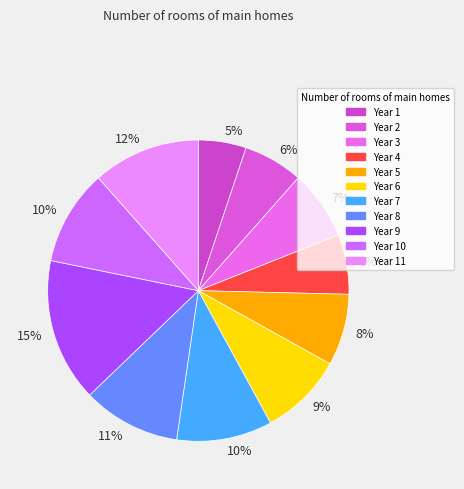

What percentage do 11 and 5 together represent?

19.2%